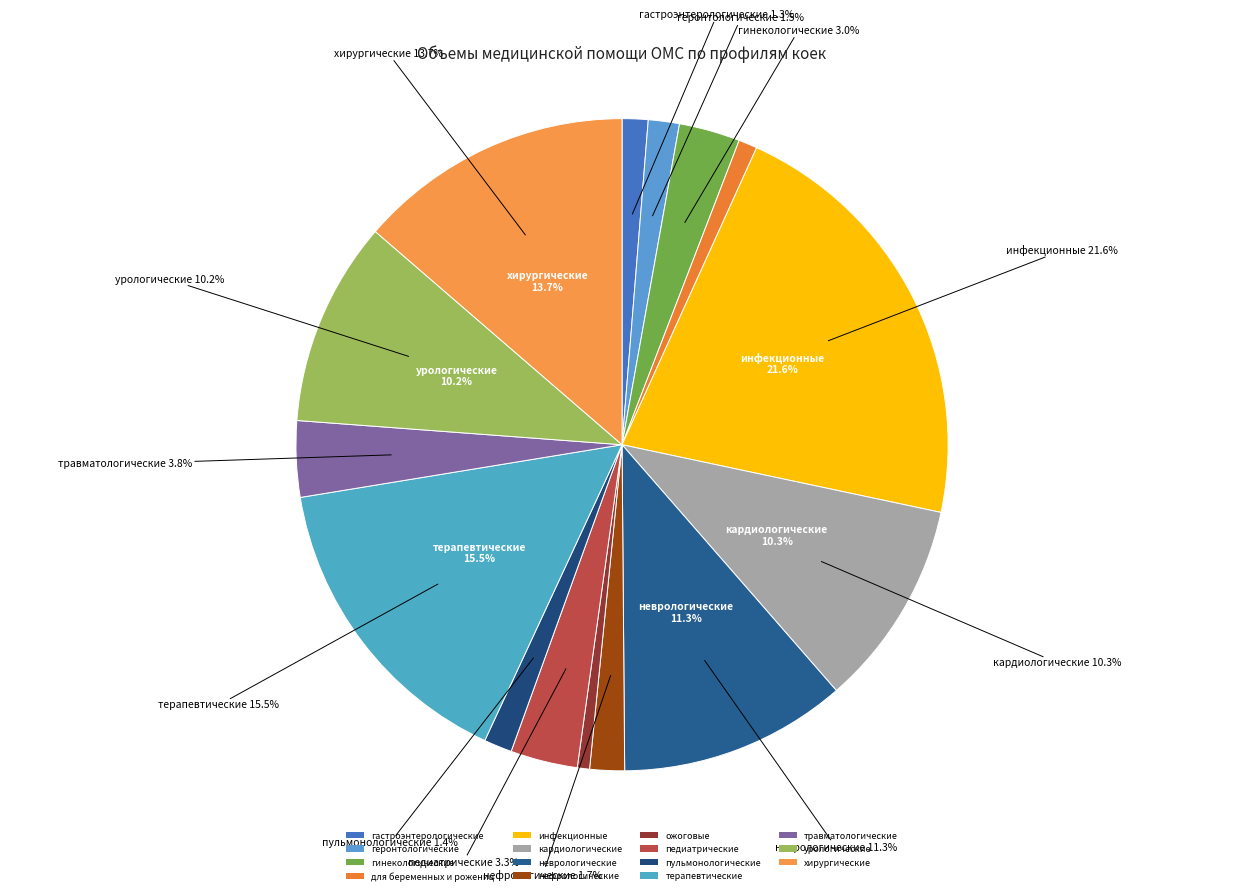

What is the change in value from гинекологические to пульмонологические?

-319